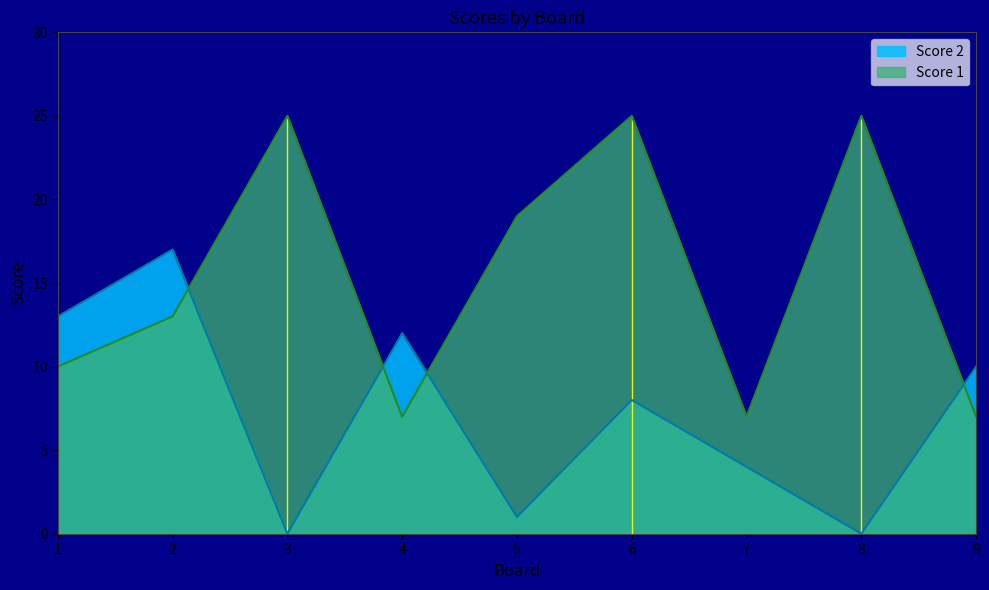

At which category is the sum across all series the highest?

6